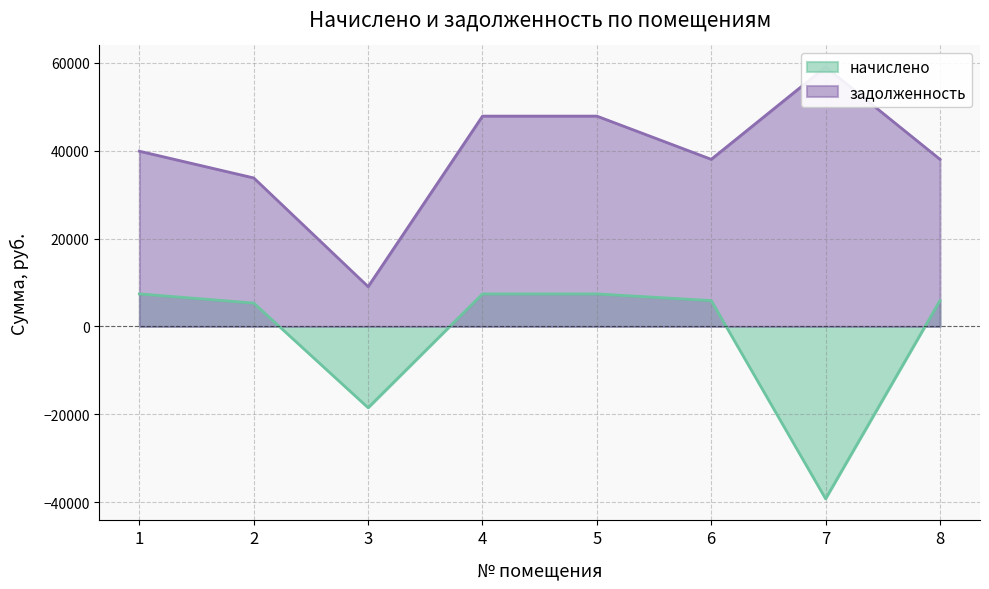

Which series has the largest range (max minus min)?

задолженность